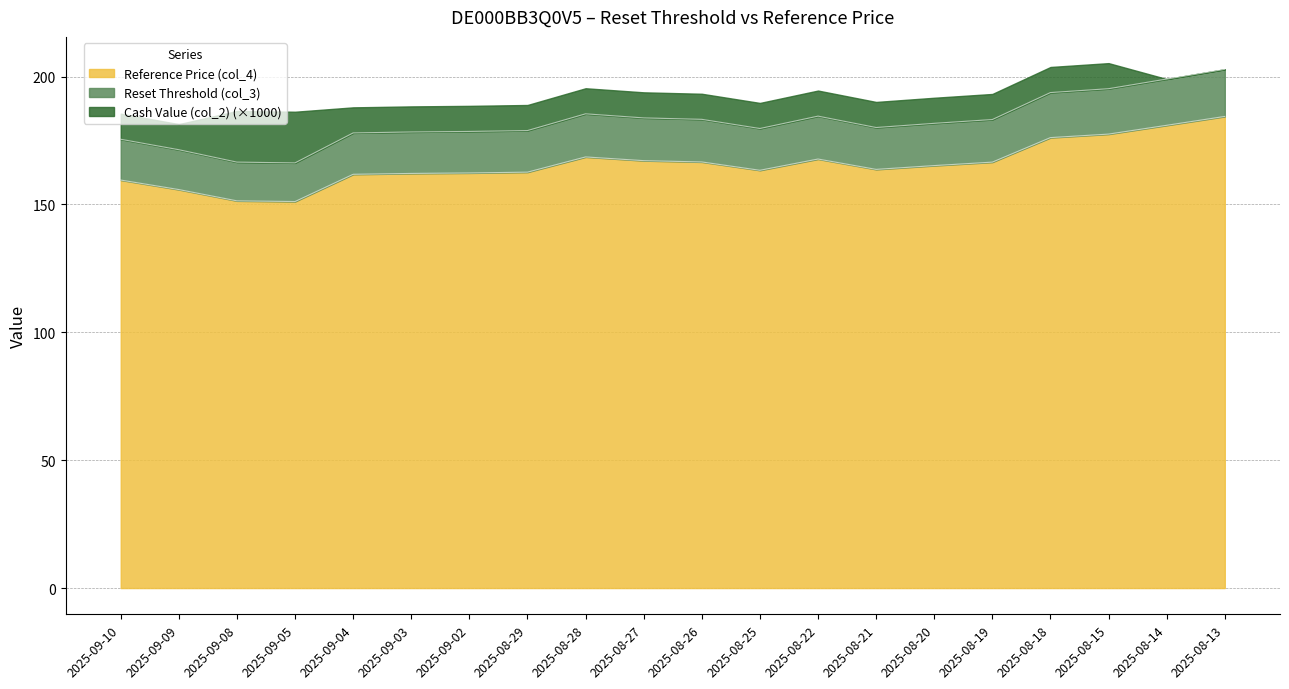

What is the difference between the Reference Price (col_4) values at 2025-09-08 and 2025-08-29?

11.2